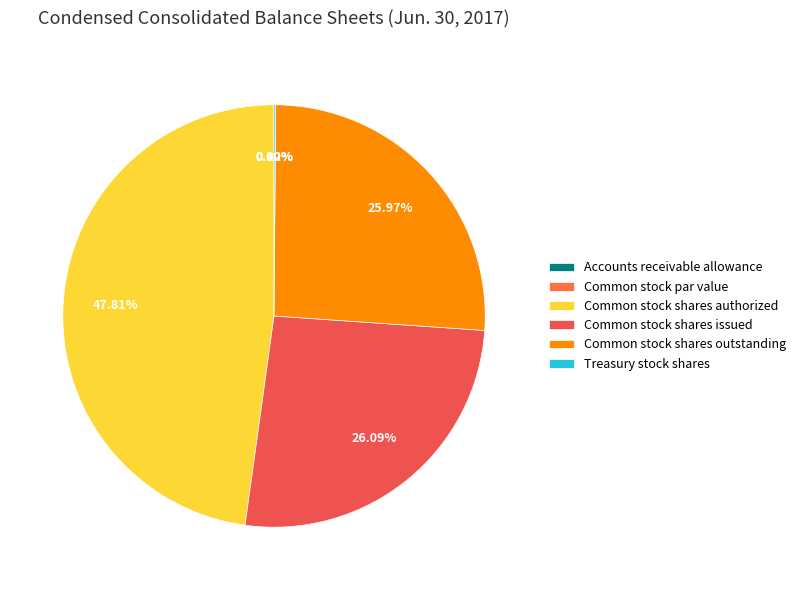

What is the smallest slice in the pie chart?

Common stock par value